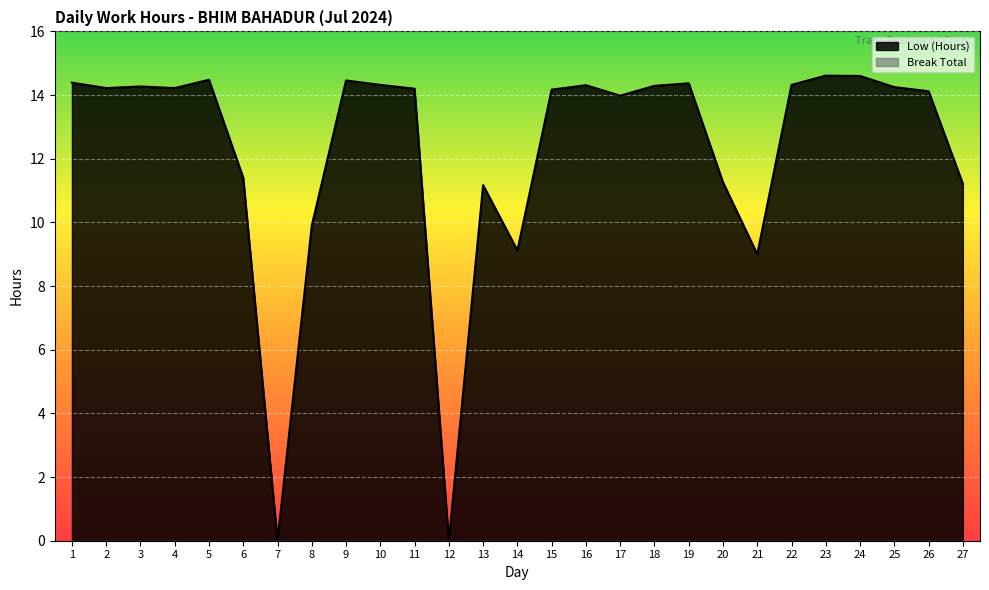

At which label does the data first exceed 14?

1